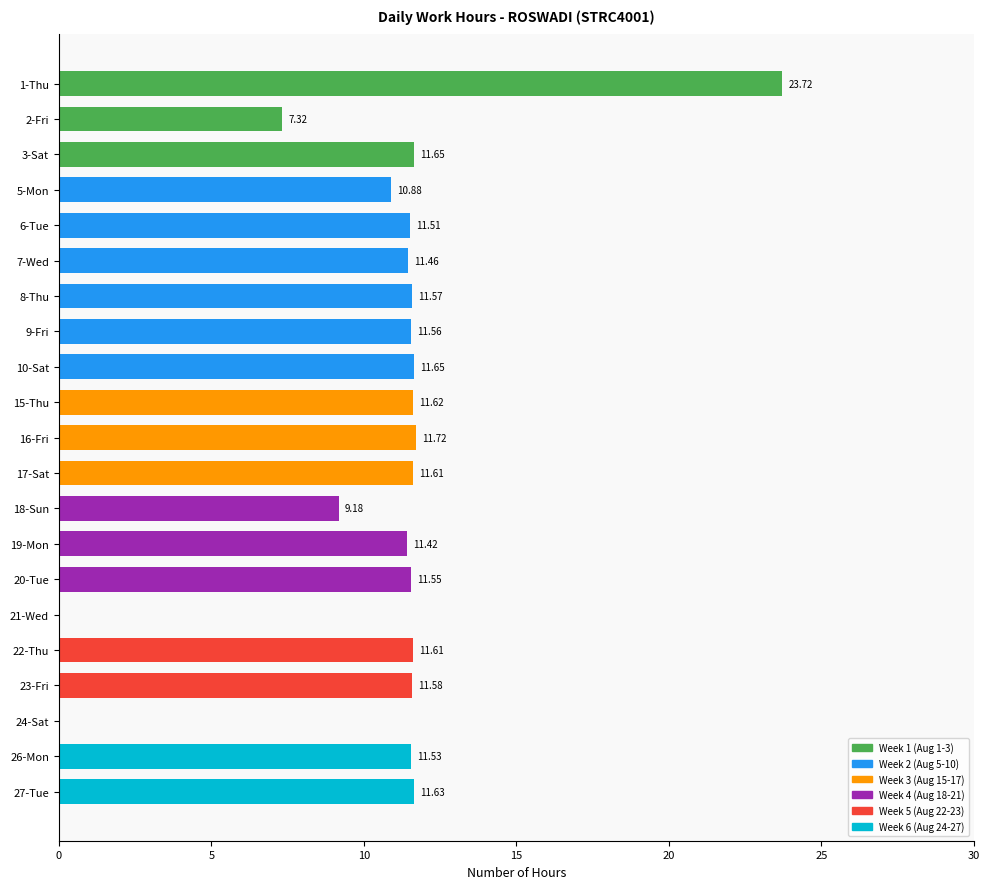

What is the sum of all values?

224.8